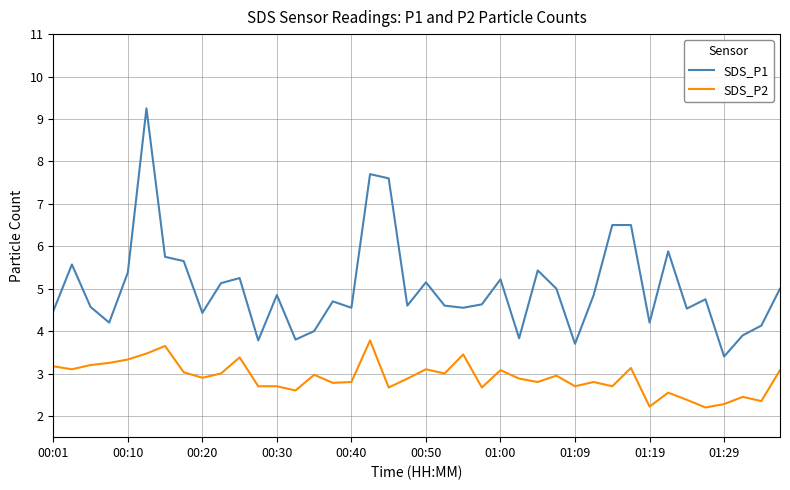

True or false: SDS_P2 and SDS_P1 intersect in this chart.

False